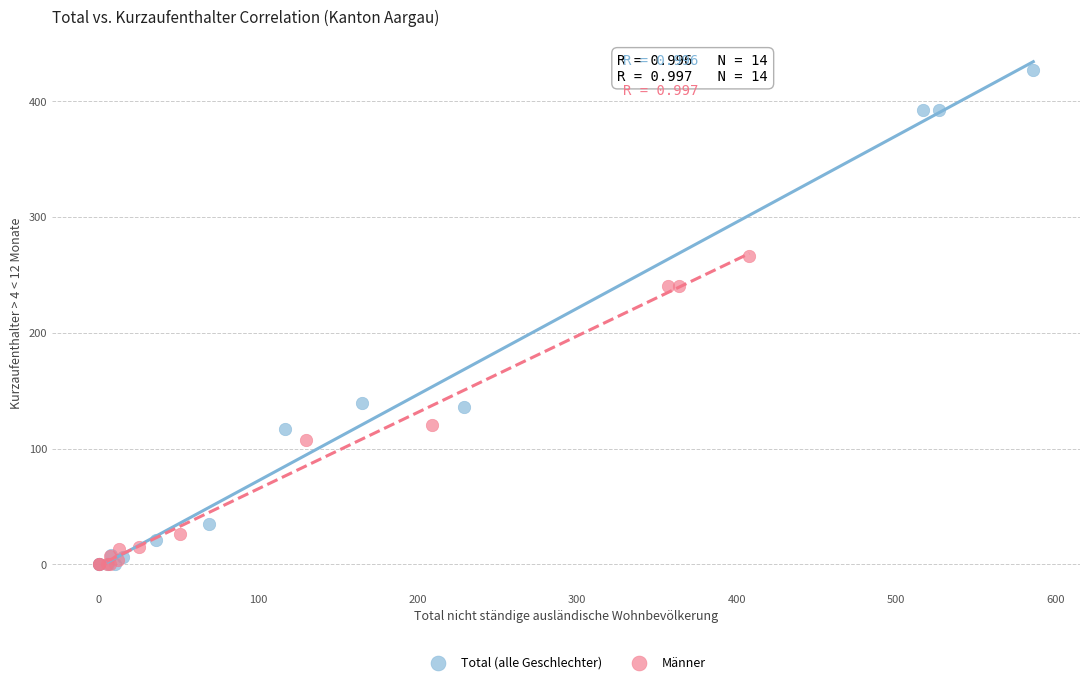

Which series has the largest Y range (max minus min)?

Total (alle Geschlechter)